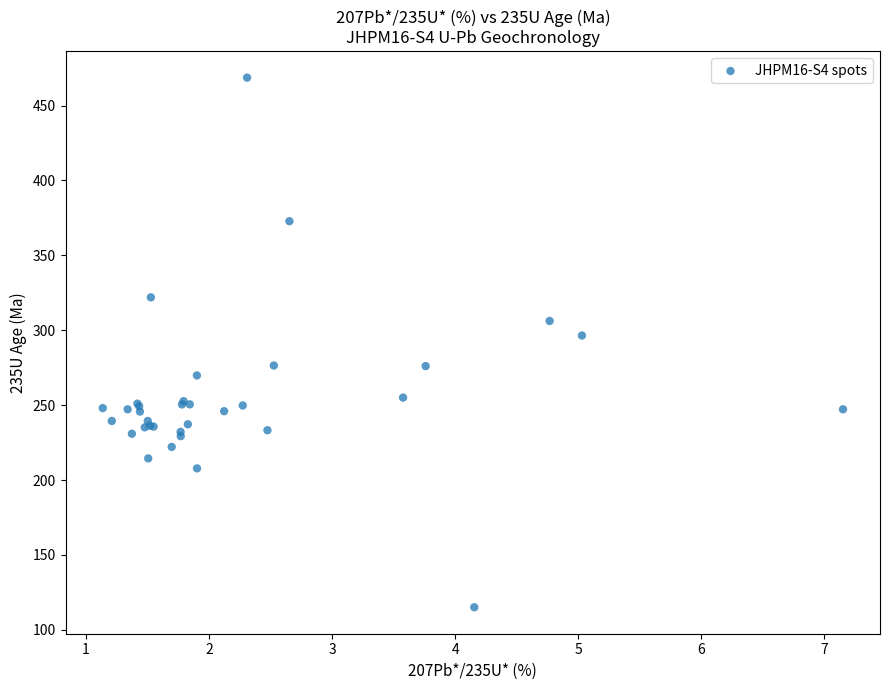

What Y value in the scatter plot is closest to 291?

296.5